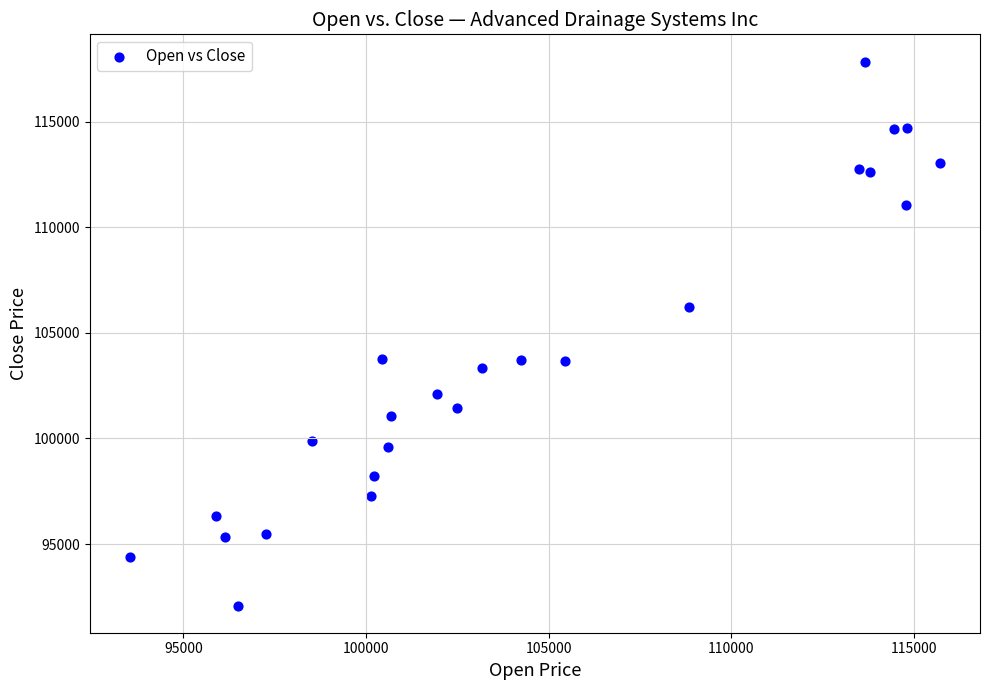

What is the range of X values (max minus min)?

22158